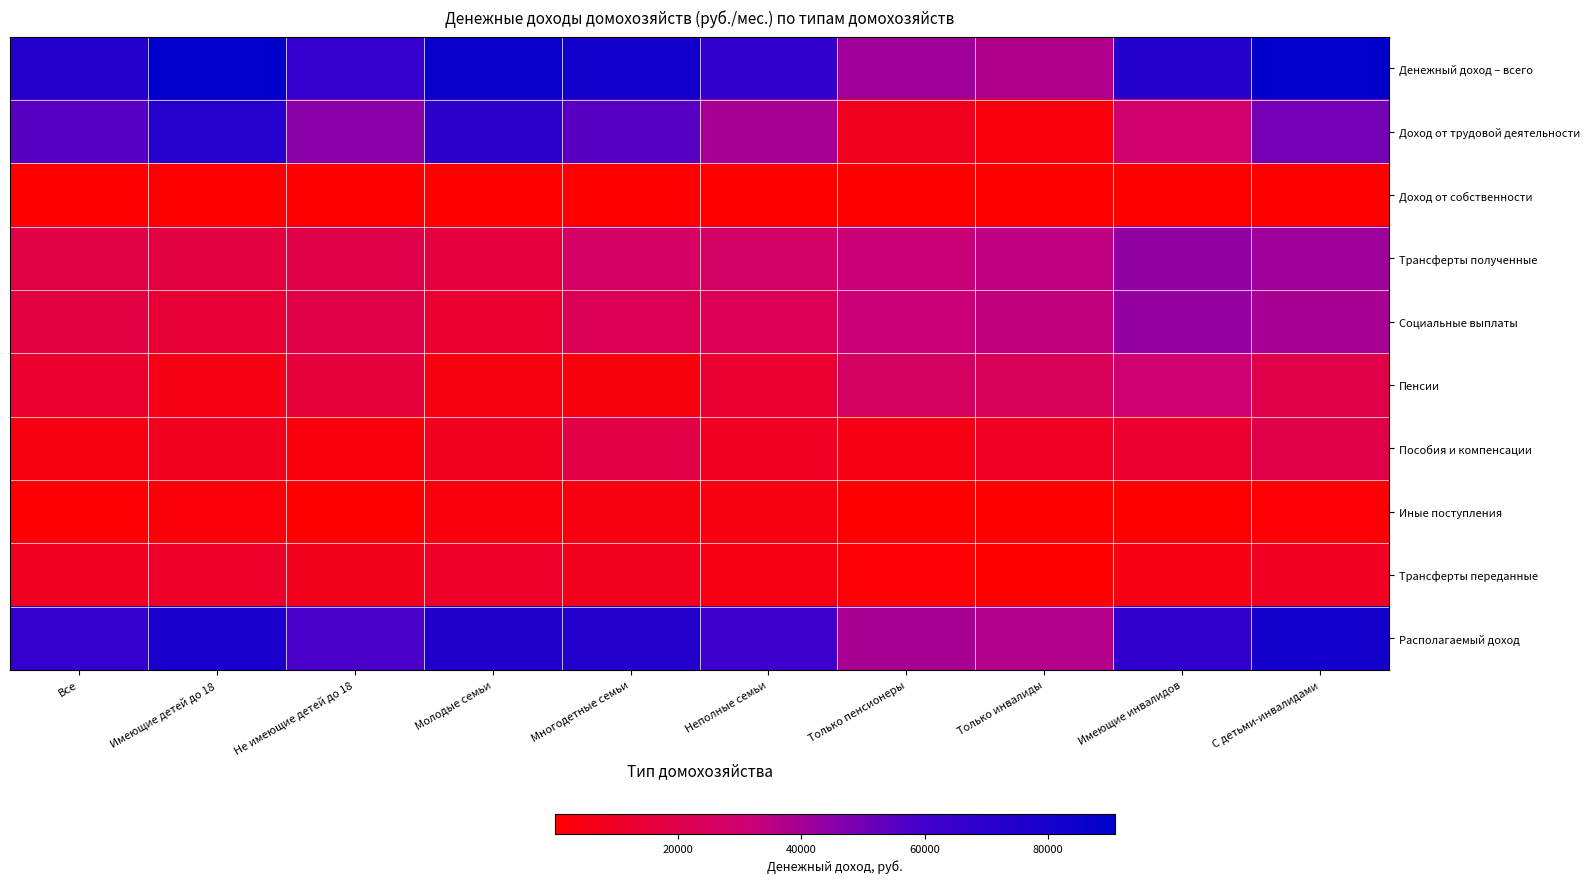

Which label corresponds to the largest value in the chart?

С детьми-инвалидами